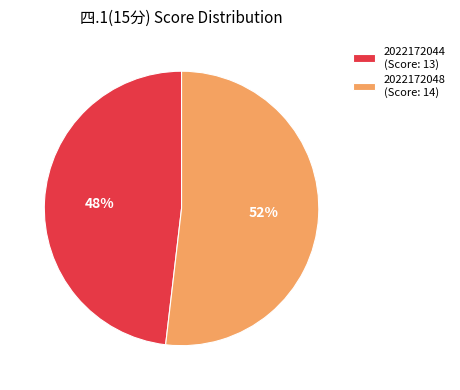

What percentage is the 2022172044 slice, to the nearest percent?

48%